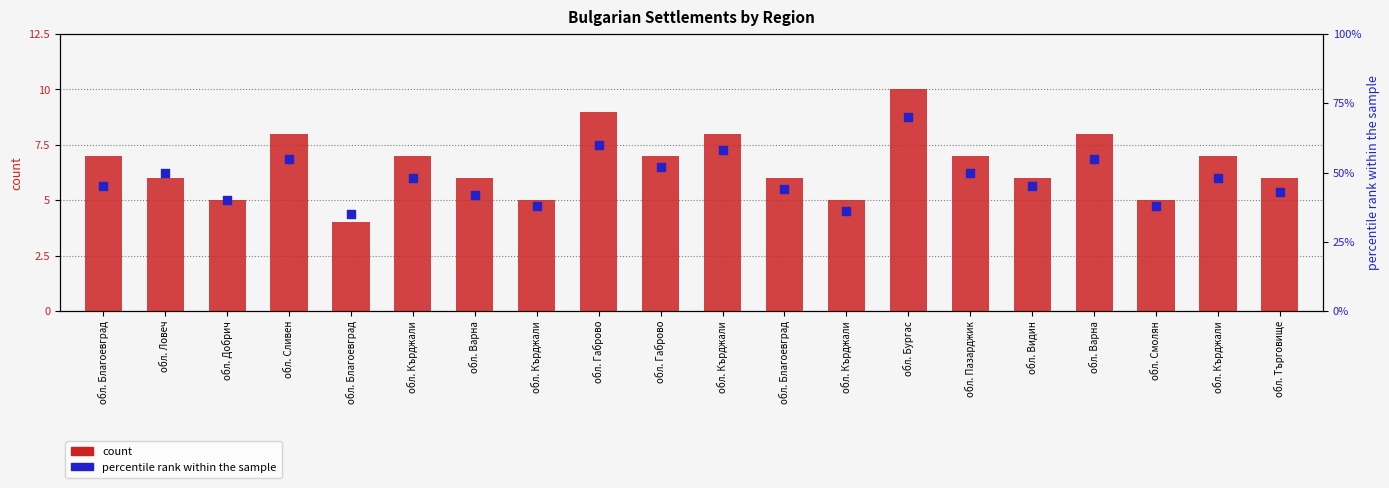

Which series has the largest Y range (max minus min)?

percentile rank within the sample